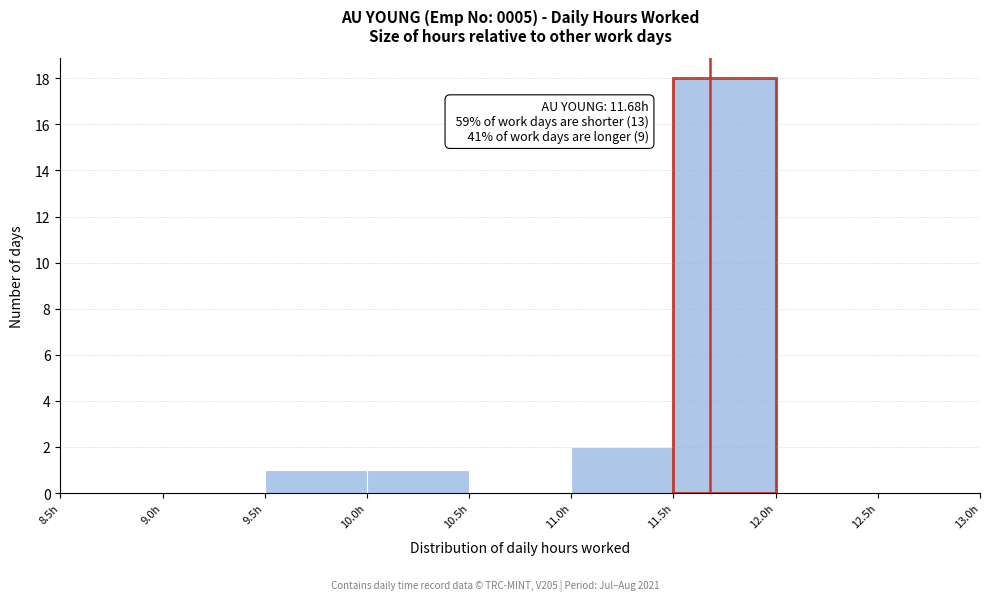

Over which range of the x-axis is the bar tallest?

11.5 to 12.0